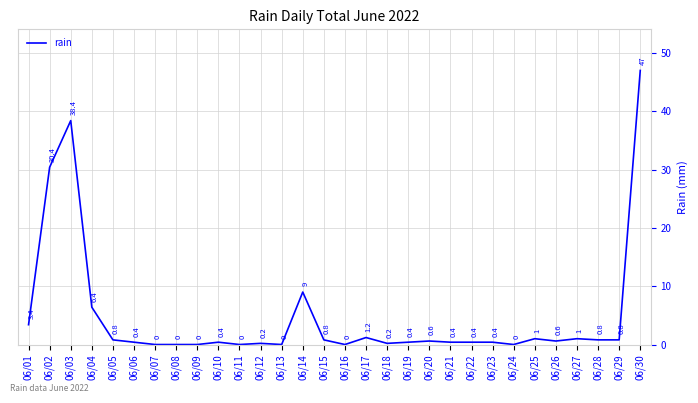

True or false: there are more than 2 points higher than both neighbors.

True